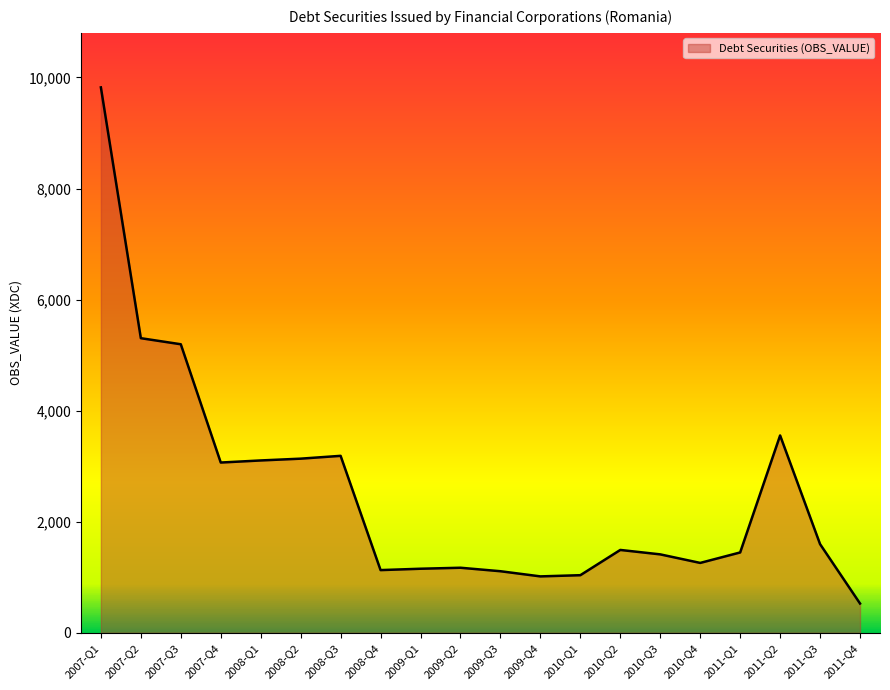

What is the sum of the values at 2009-Q3 and 2009-Q4?

2124.4